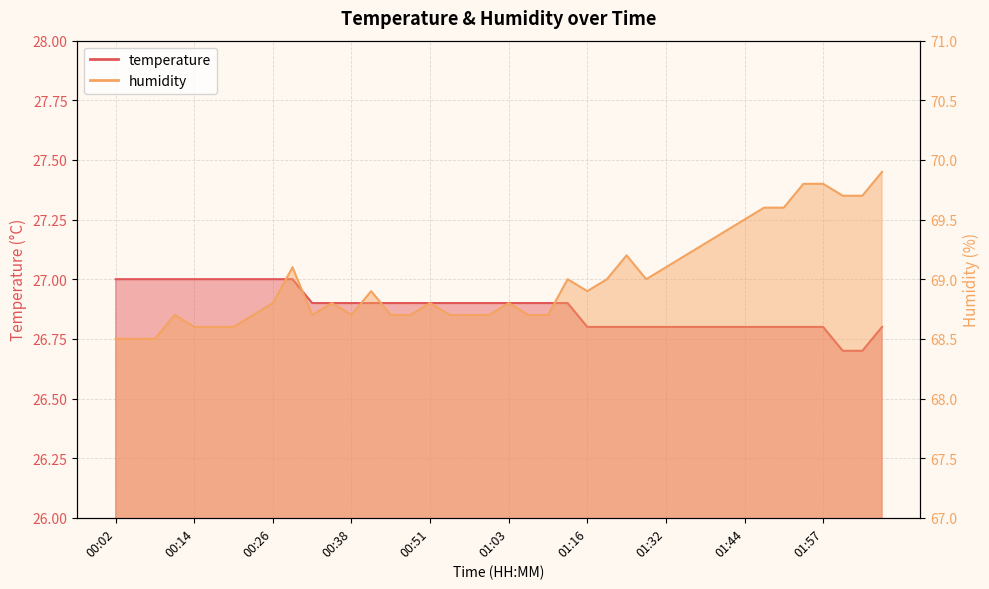

How many interior local valleys does the humidity series have?

4